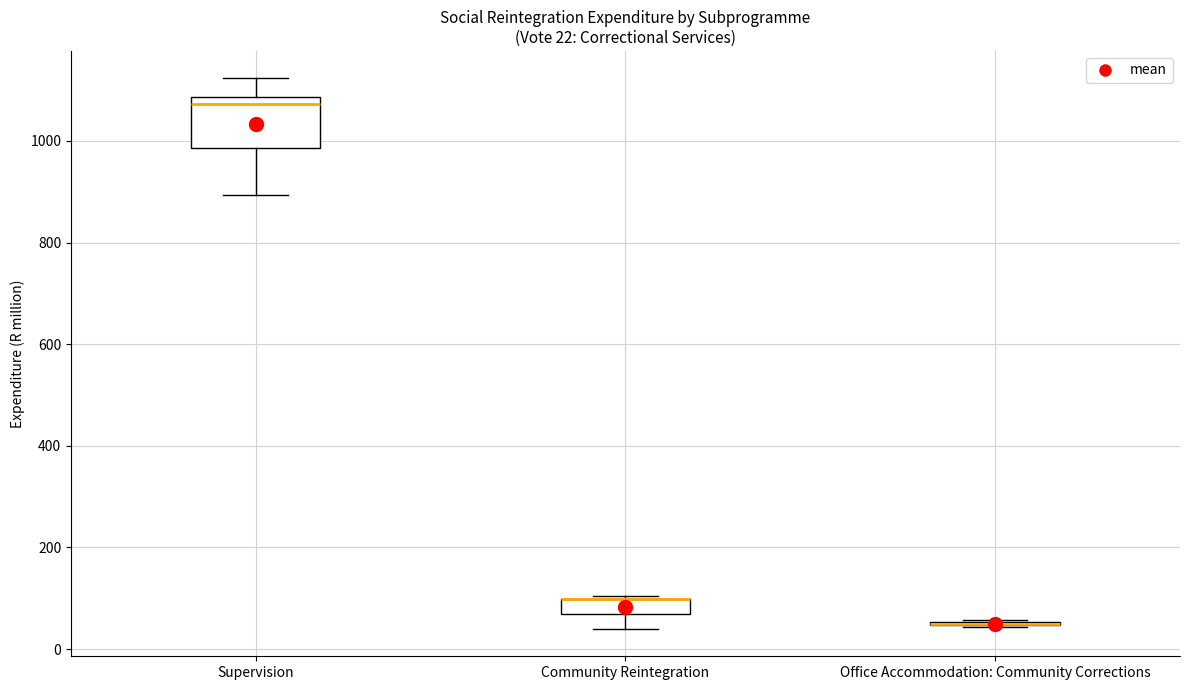

Which box is the tallest, from its lower edge to its upper edge?

Supervision